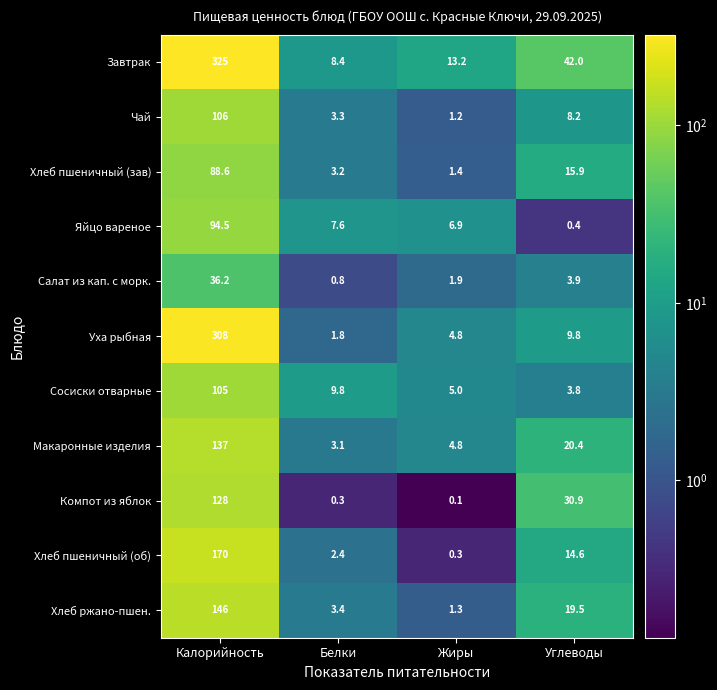

What is the sum of the Завтрак values at Жиры and Углеводы?

55.2